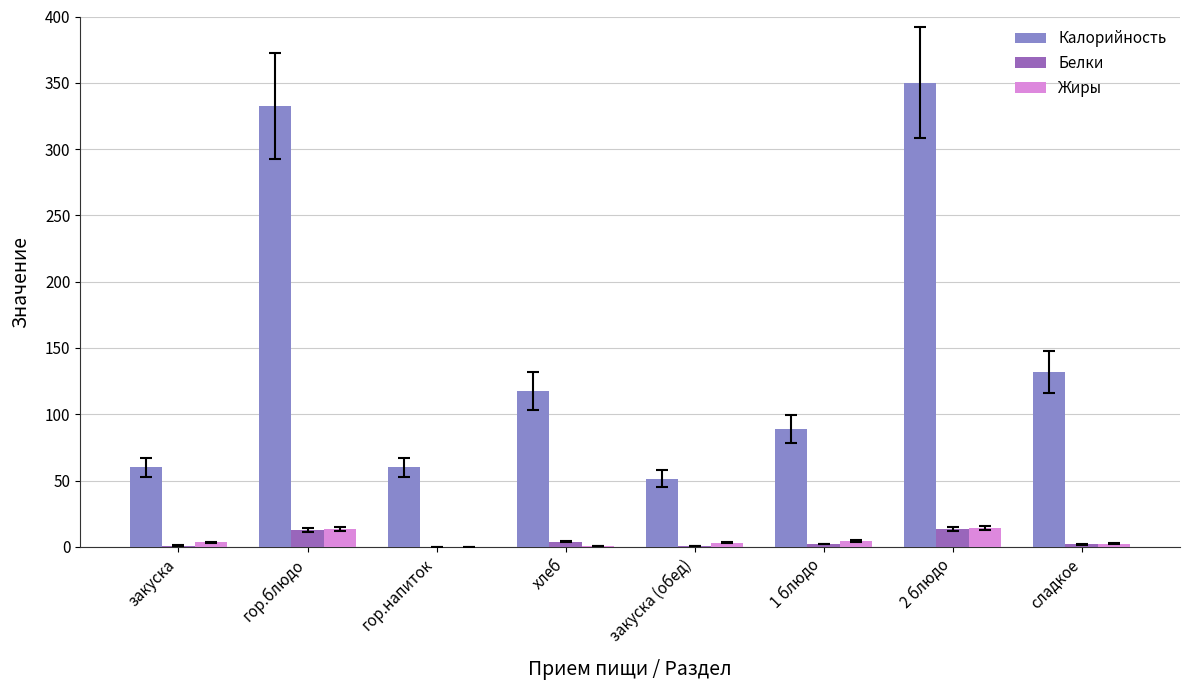

What is the sum of all Калорийность values?

1192.3